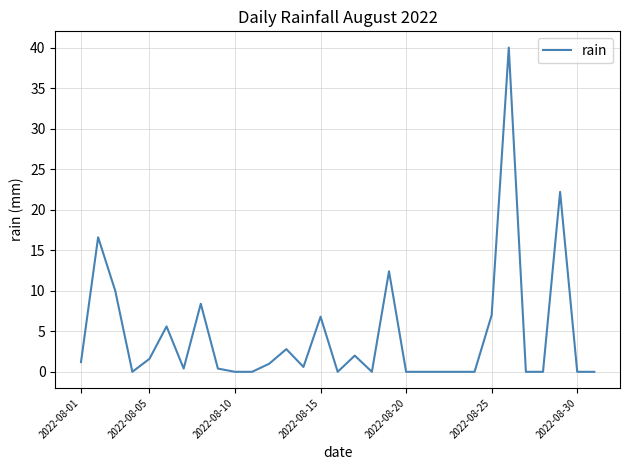

What is the maximum value shown in the chart?

40.0